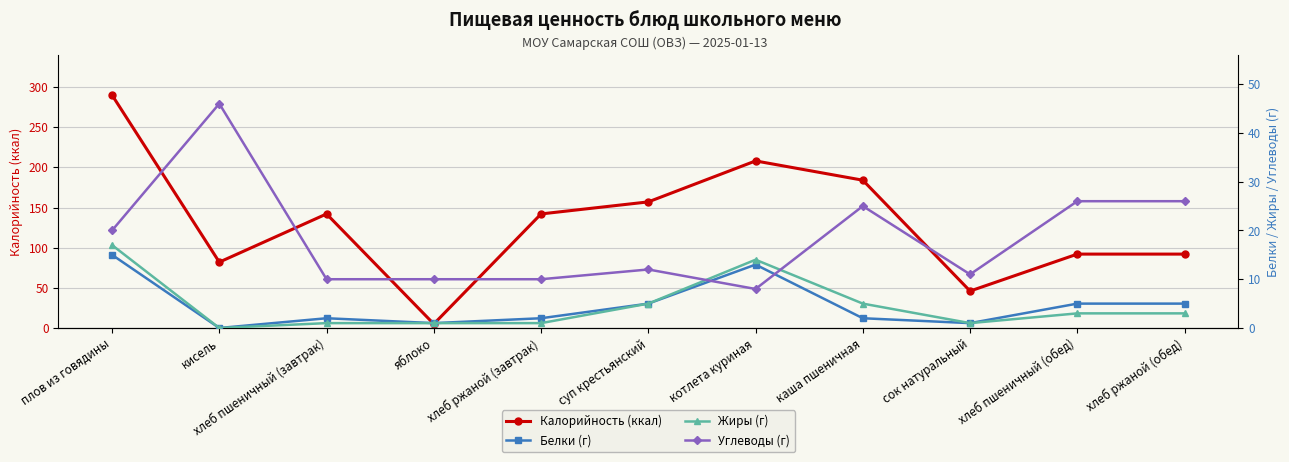

Between суп крестьянский and хлеб пшеничный (обед), which series saw the biggest shift?

Калорийность (ккал)